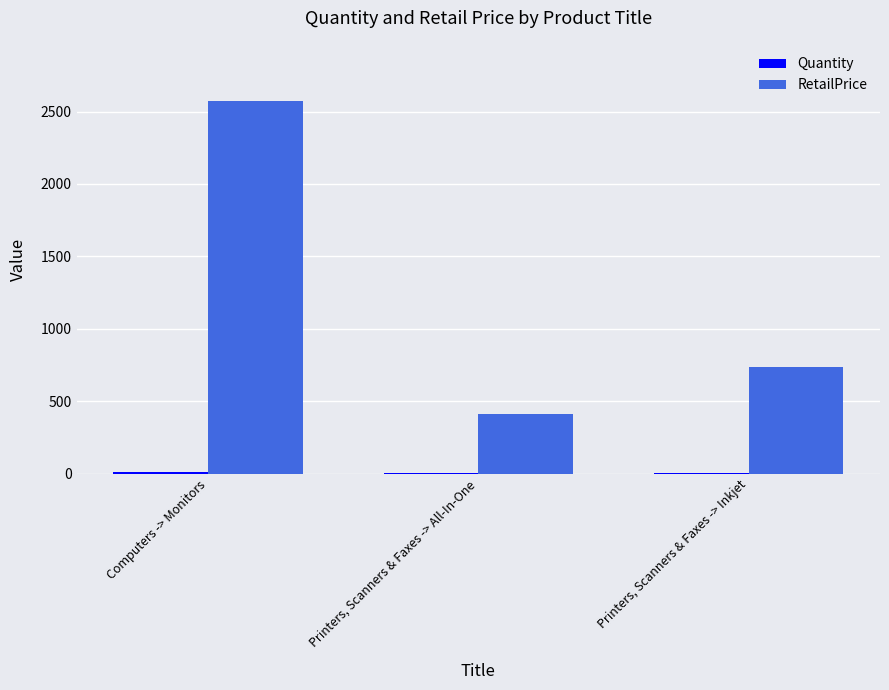

What is the sum of all RetailPrice values?

3722.4